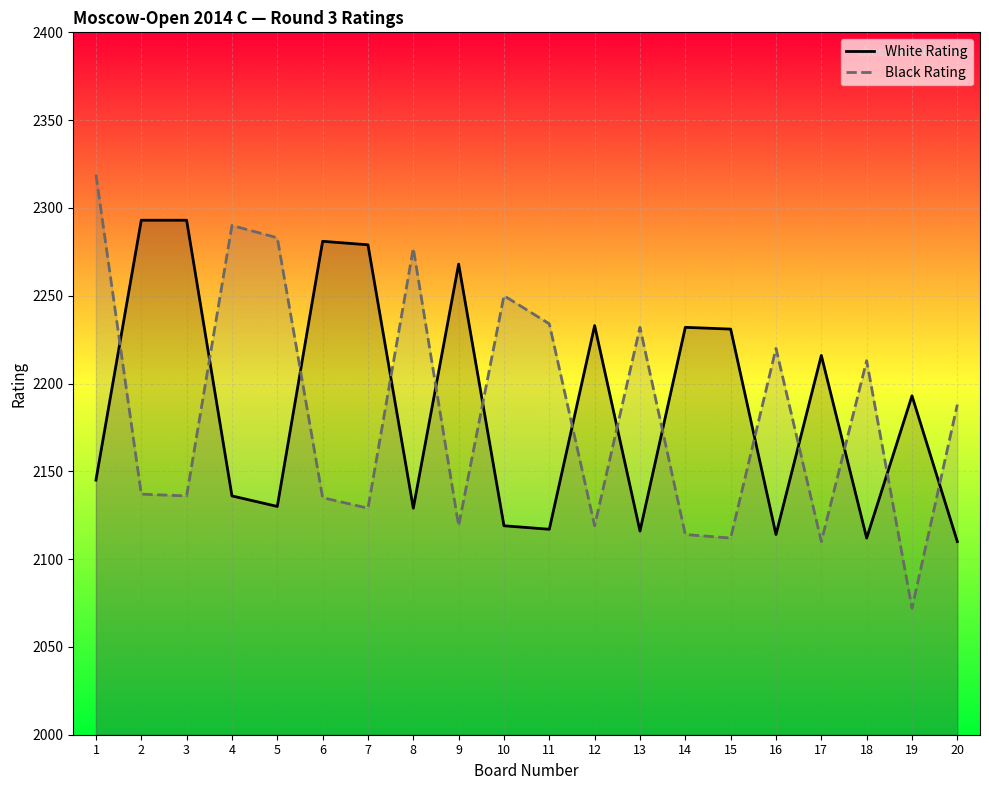

Which series has the widest spread of values?

Black Rating